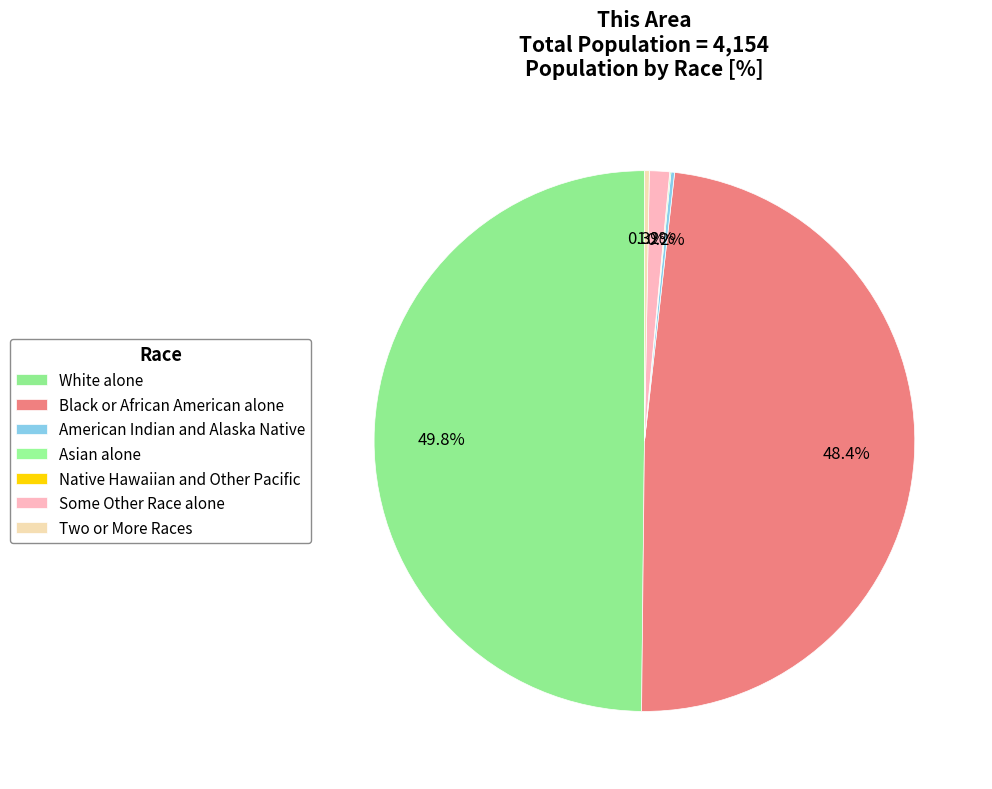

To the nearest percent, what percentage of the pie is Black or African American alone?

48%